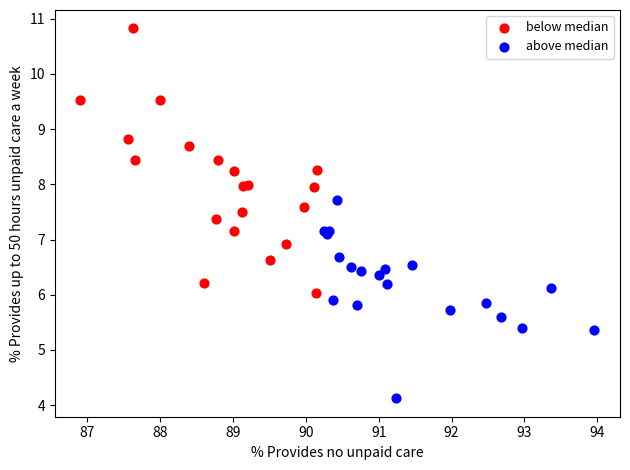

Which series has the largest Y range (max minus min)?

below median